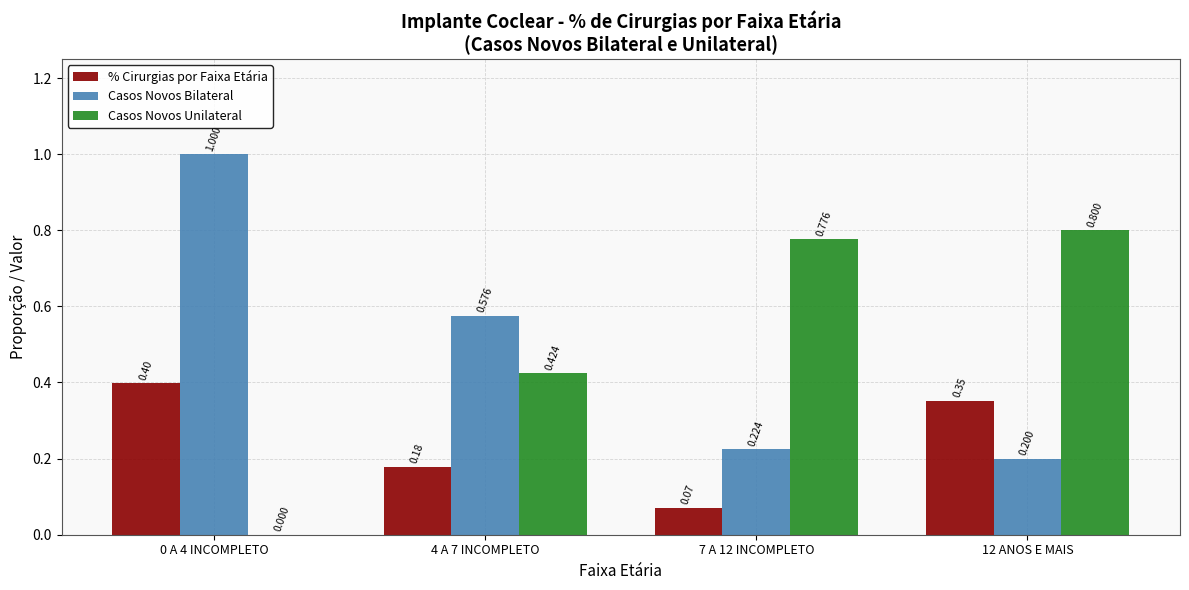

Is the value of Casos Novos Bilateral at 7 A 12 INCOMPLETO greater than the value of % Cirurgias por Faixa Etária at 0 A 4 INCOMPLETO?

No